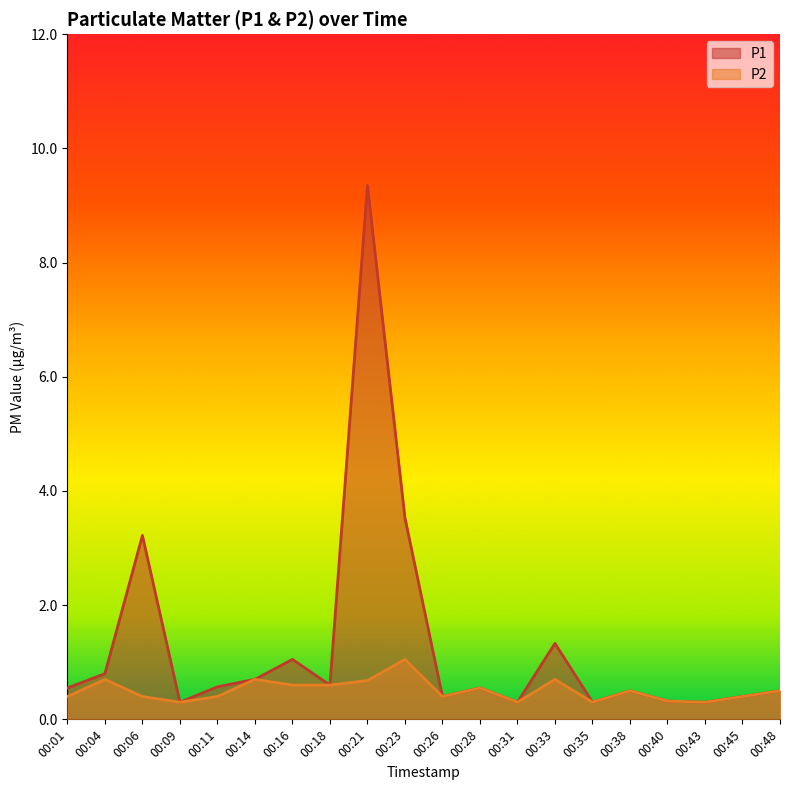

Rank the series at 00:38 from lowest to highest value.

P1, P2